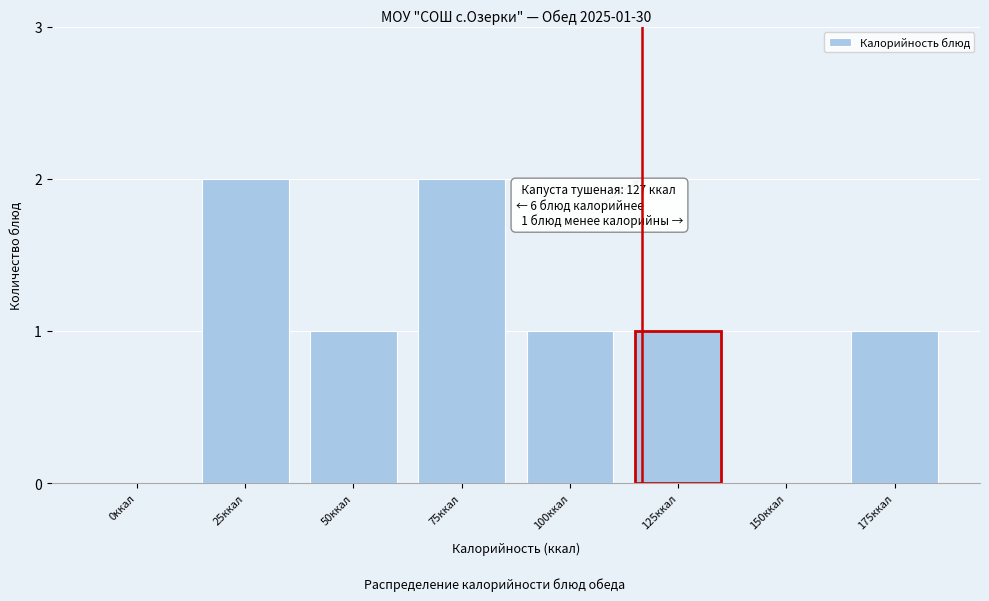

The value at 175ккал is 0. True or false?

False